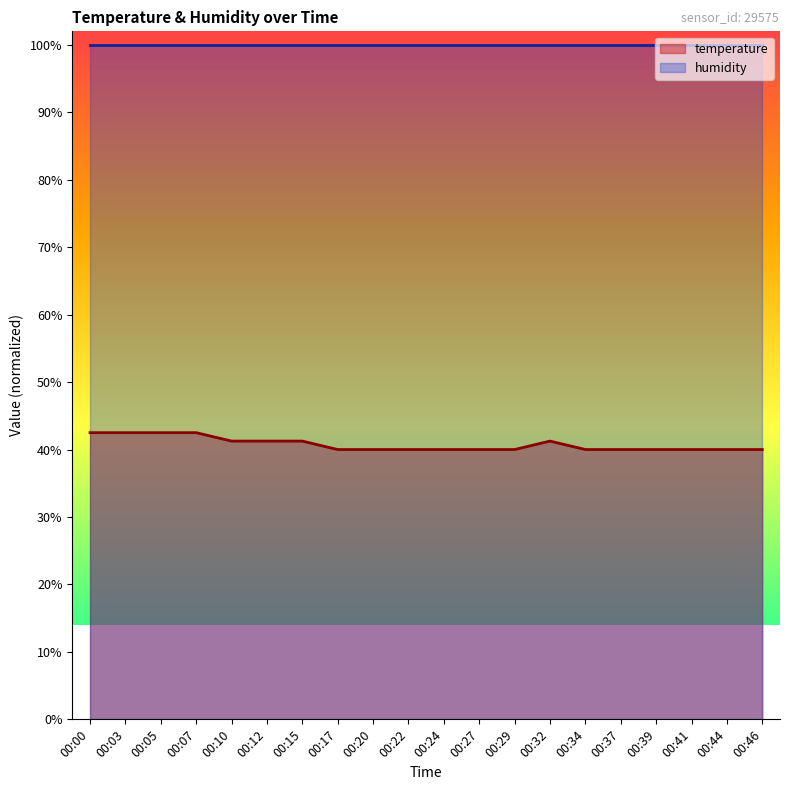

Which category has the highest value across all series?

00:00